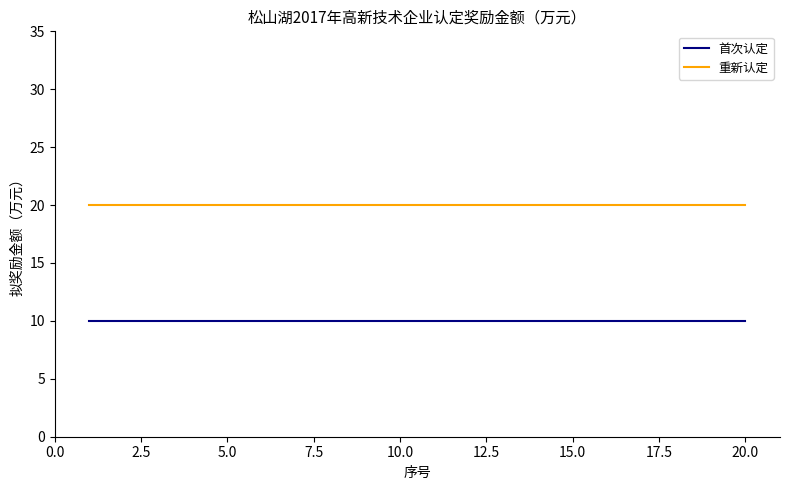

True or false: 首次认定 and 重新认定 cross at least once.

False